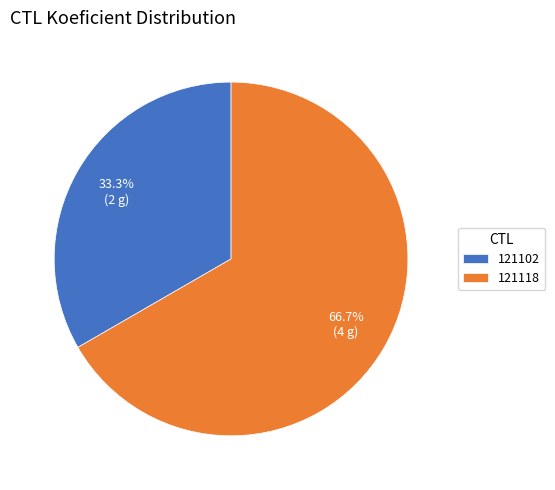

To the nearest percent, what is the difference between the 121102 and 121118 slice percentages?

33%